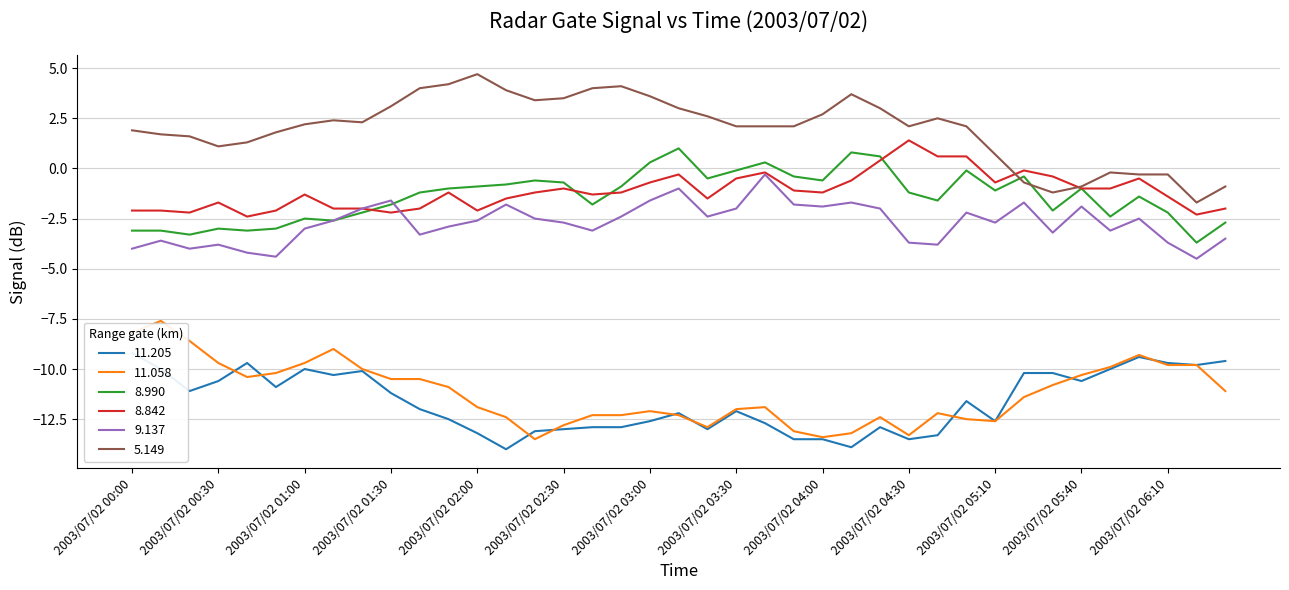

True or false: 11.058 has more than 0 points higher than both neighbors.

True